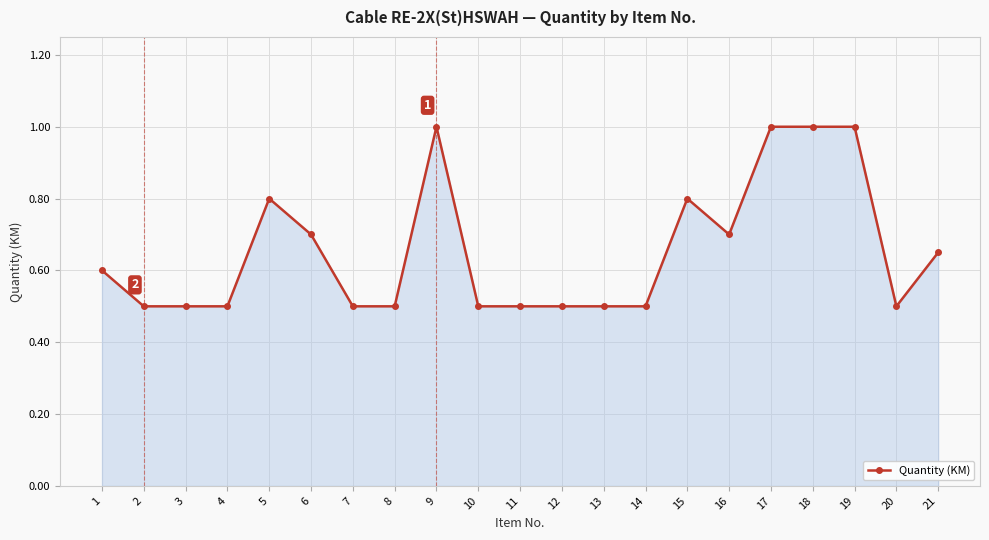

Count the number of categories in the chart.

21